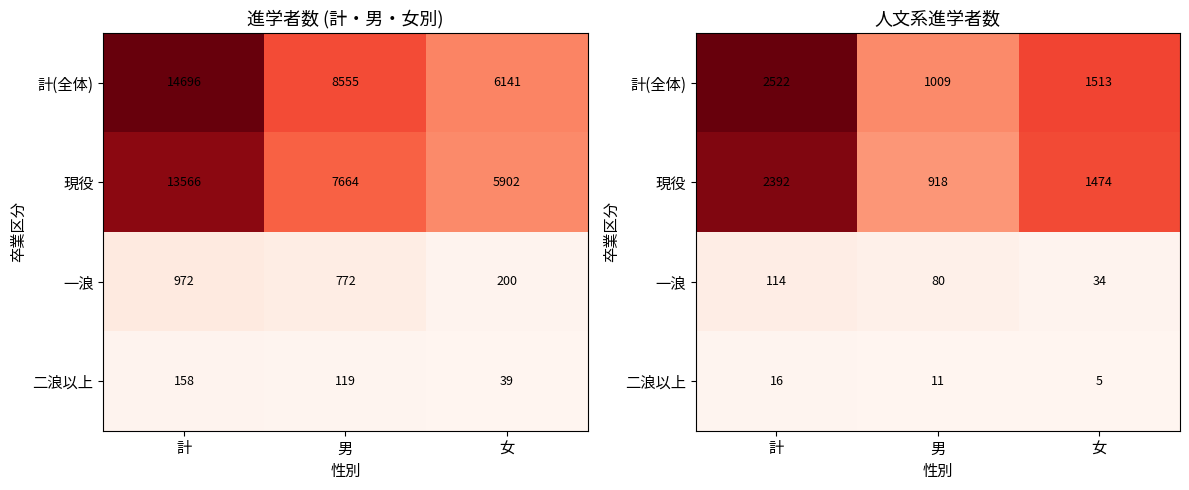

At which label does 一浪 reach its peak?

計